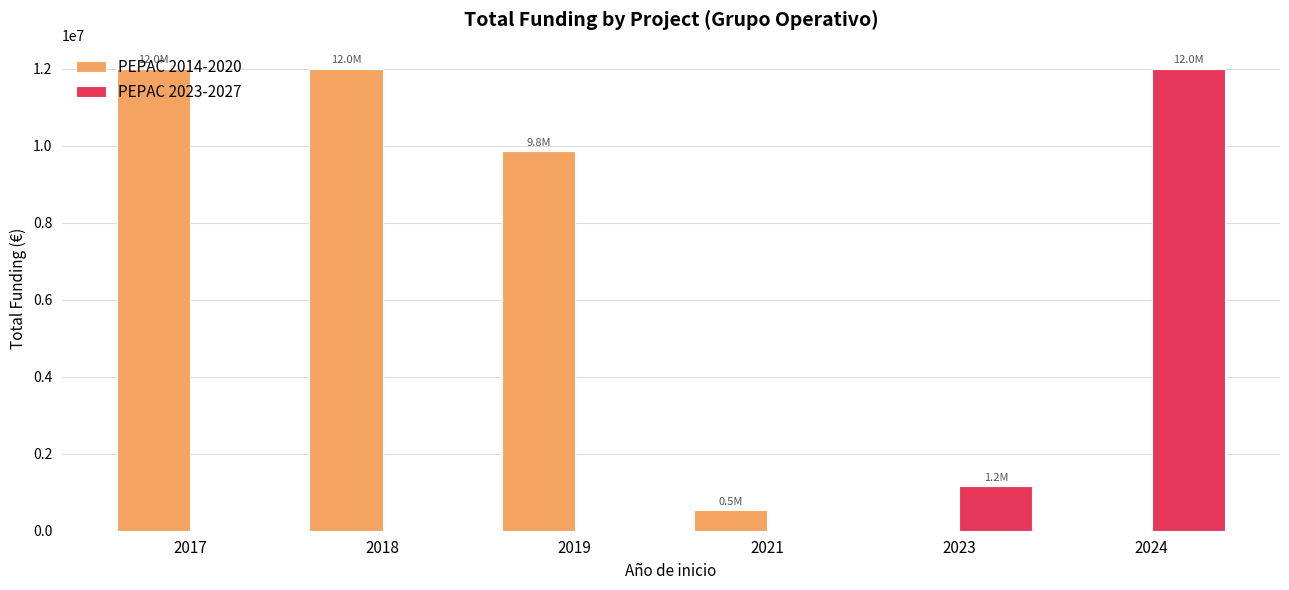

True or false: PEPAC 2014-2020 has a value of -5854851 at 2023.

False